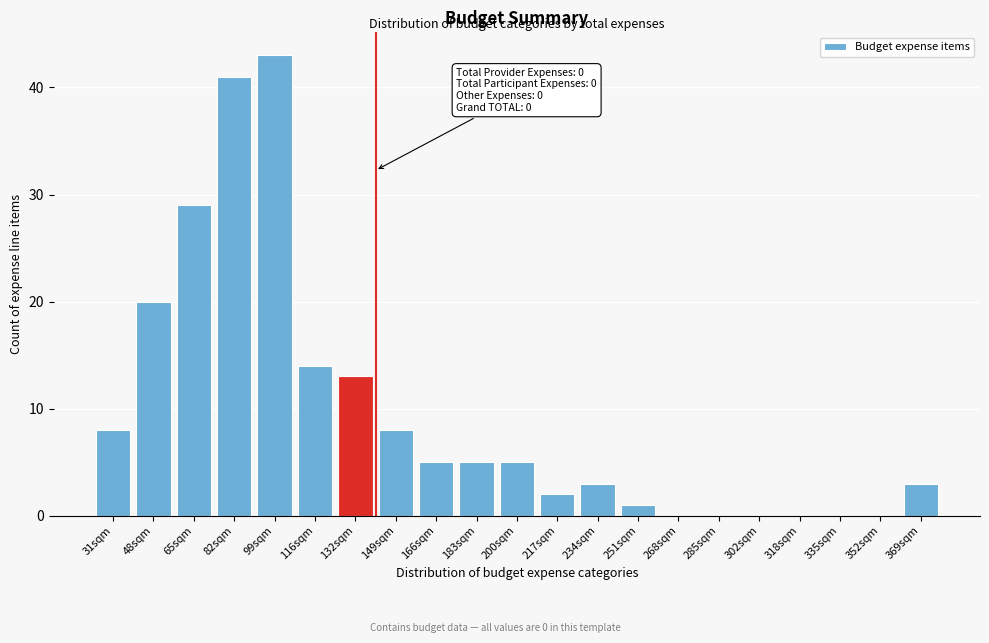

Reading left to right, what are all the values shown in this chart?

31sqm=8	48sqm=20	65sqm=29	82sqm=41	99sqm=43	116sqm=14	132sqm=13	149sqm=8	166sqm=5	183sqm=5	200sqm=5	217sqm=2	234sqm=3	251sqm=1	268sqm=0	285sqm=0	302sqm=0	318sqm=0	335sqm=0	352sqm=0	369sqm=3